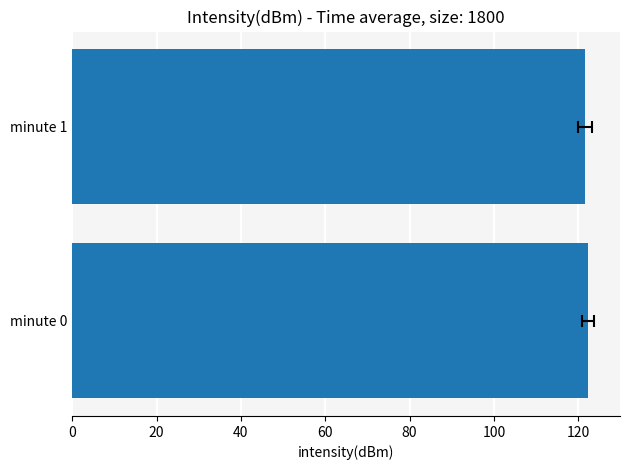

What is the average value?

122.0